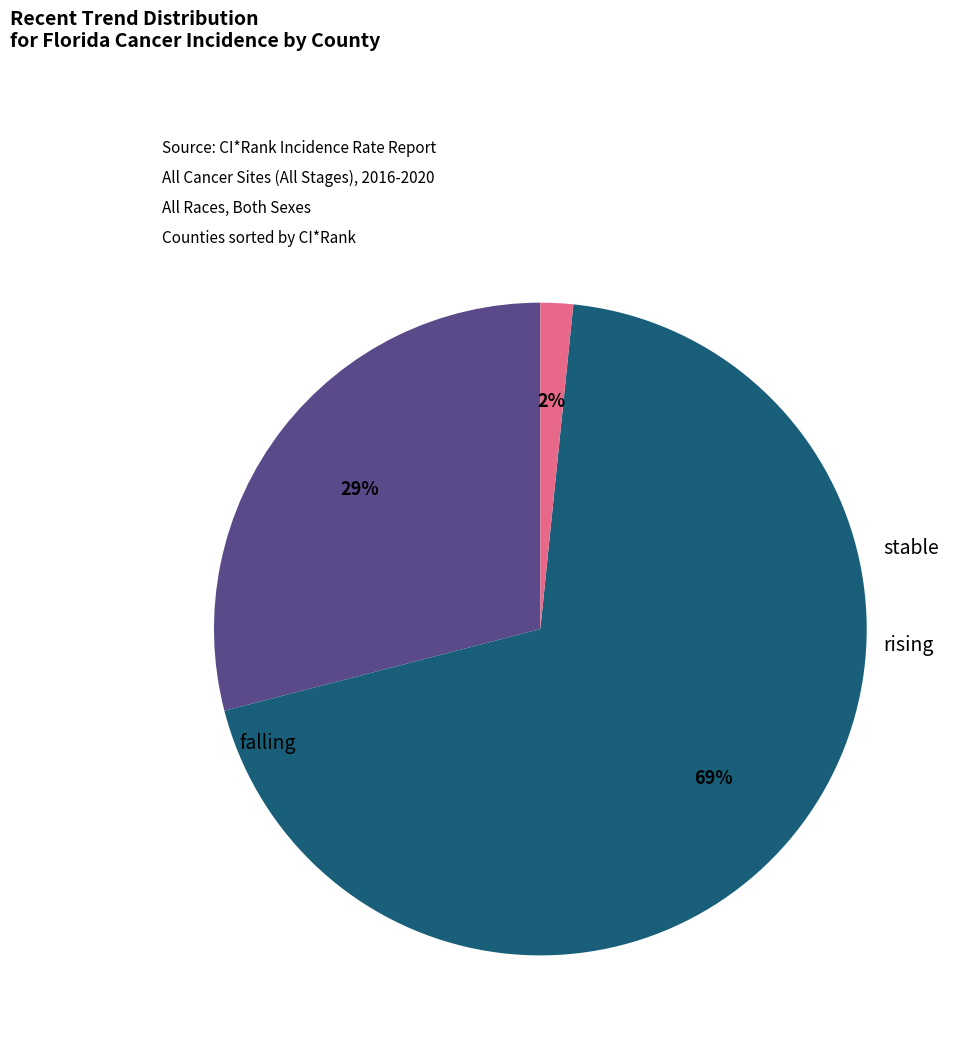

Between stable and rising, which is larger?

stable